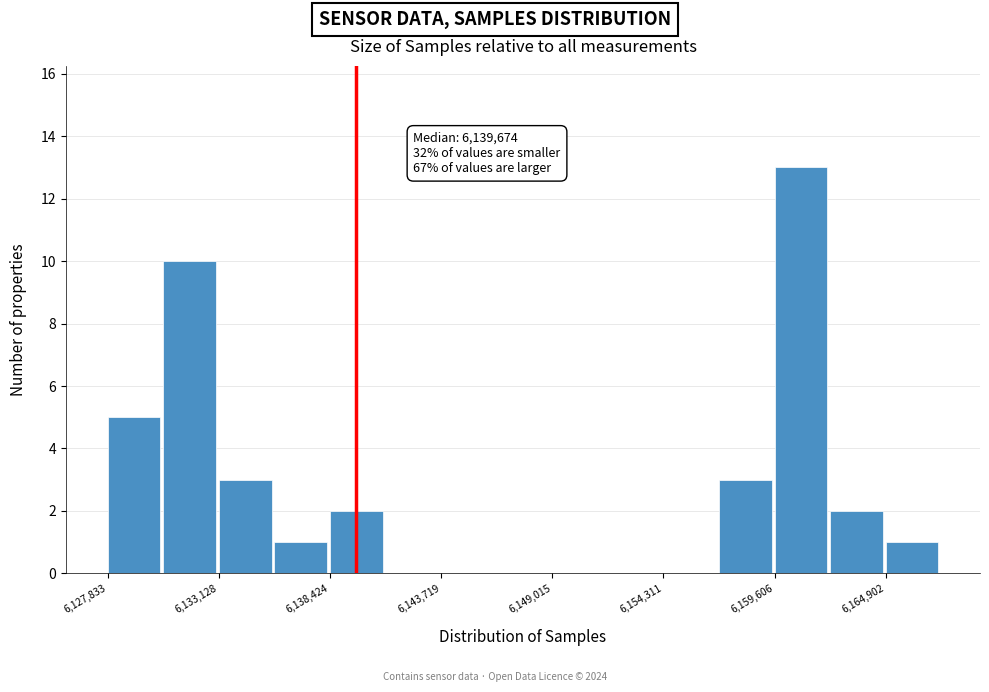

Read against the x-axis, roughly where is the centre of the tallest bar?

6161000